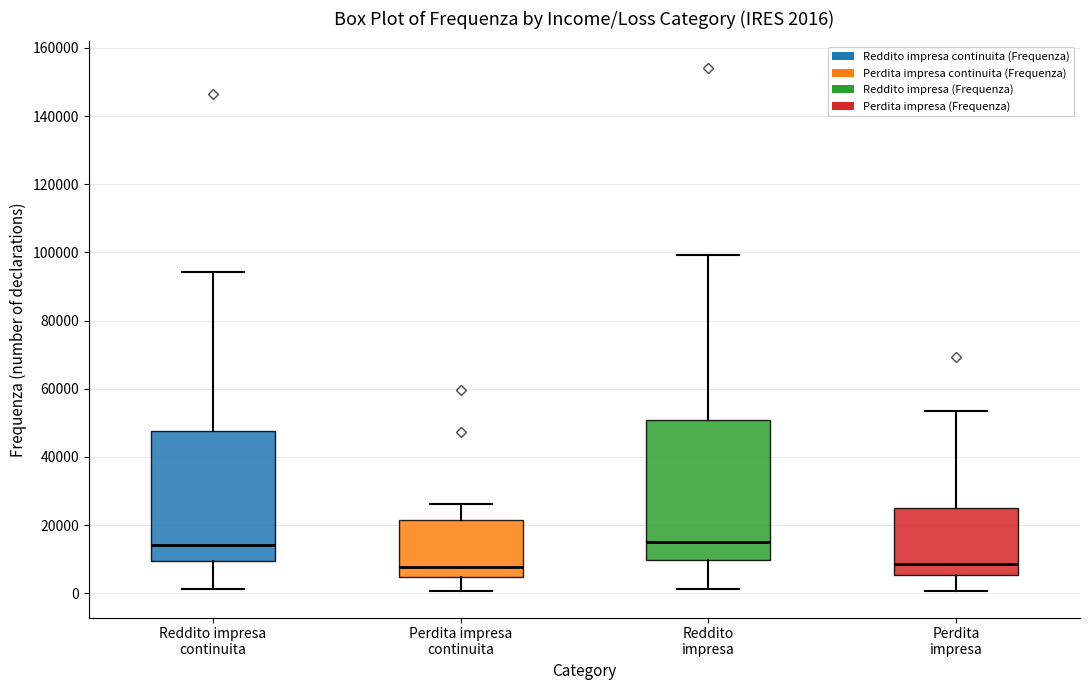

Which box is the tallest, from its lower edge to its upper edge?

Reddito impresa